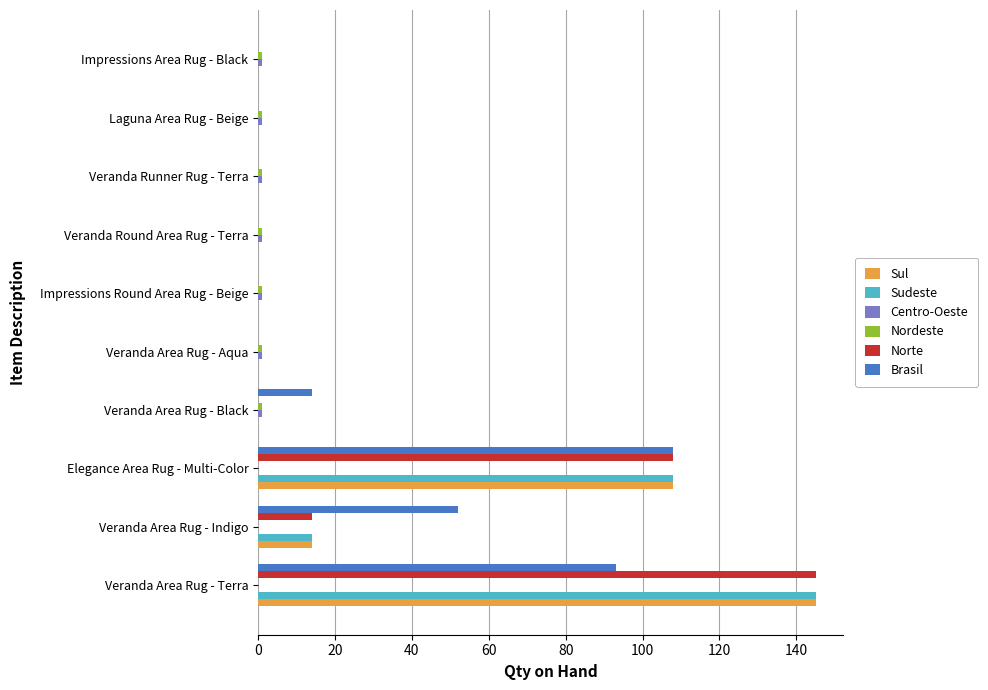

Between Veranda Area Rug - Black and Veranda Runner Rug - Terra, which series saw the biggest shift?

Brasil